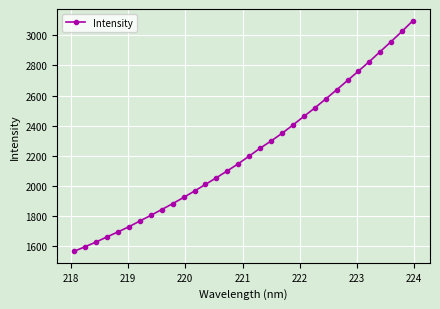

What is the greatest value displayed?

3098.8